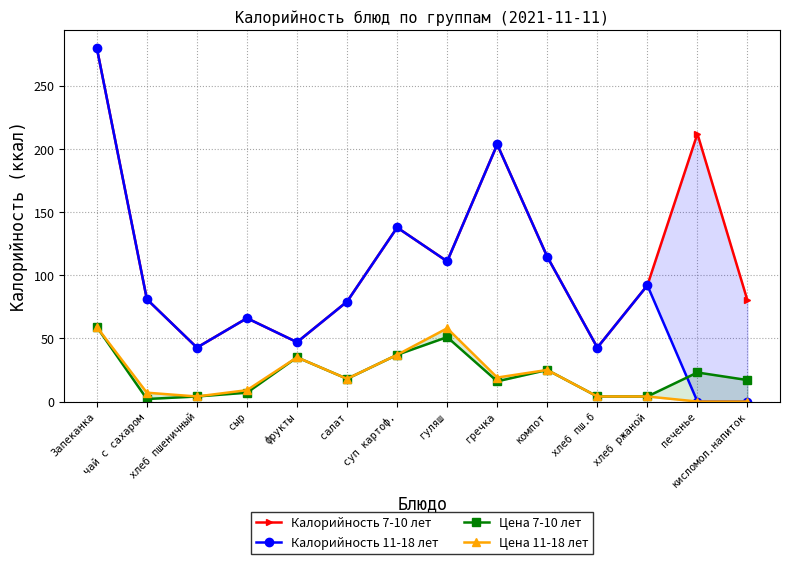

Rank the series by their maximum value, from lowest to highest.

Цена 7-10 лет, Цена 11-18 лет, Калорийность 7-10 лет, Калорийность 11-18 лет